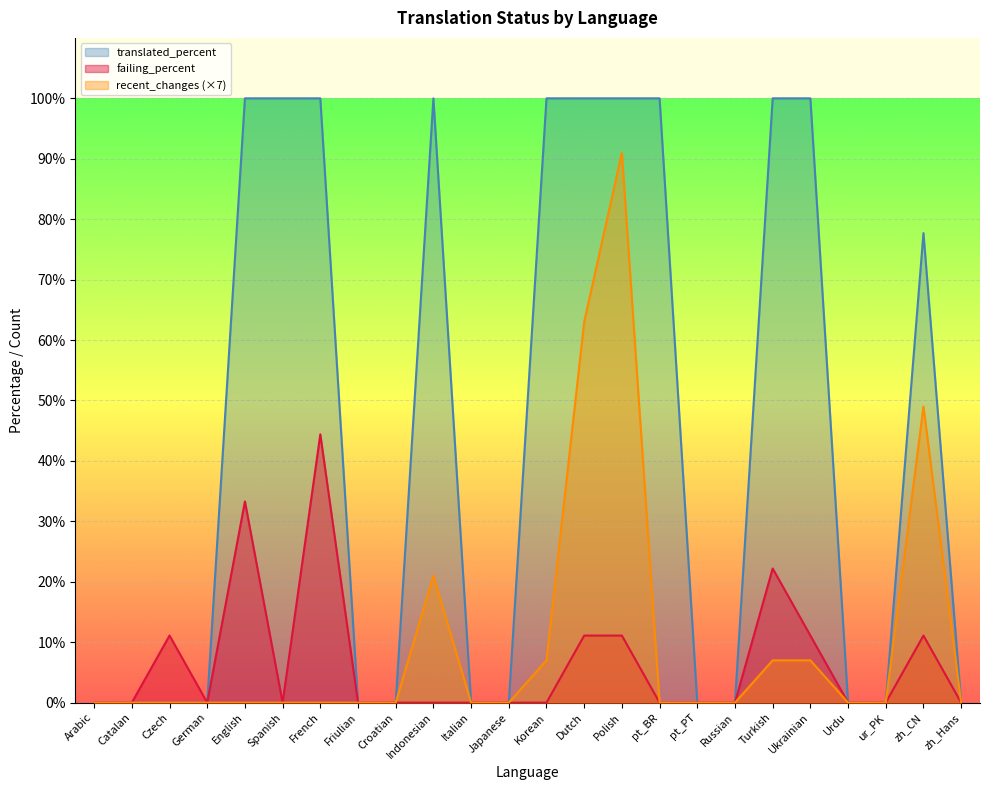

True or false: recent_changes has a value of 0.0 at German.

True